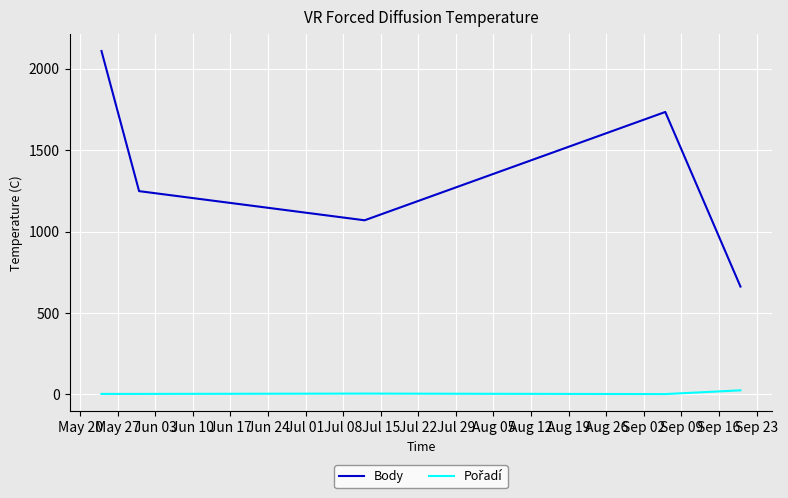

Which series has the largest total across all categories?

Body